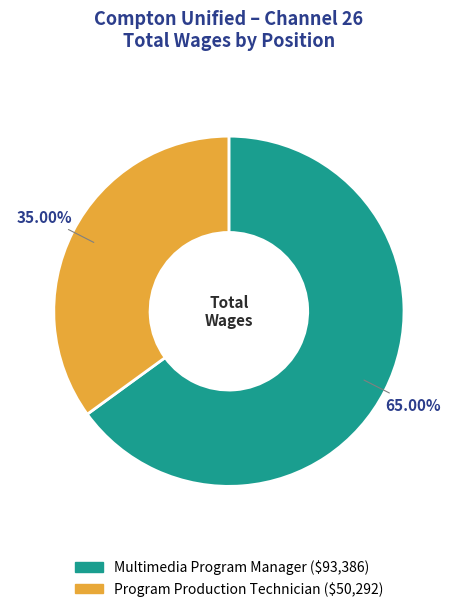

What is the smallest slice in the pie chart?

Program Production Technician